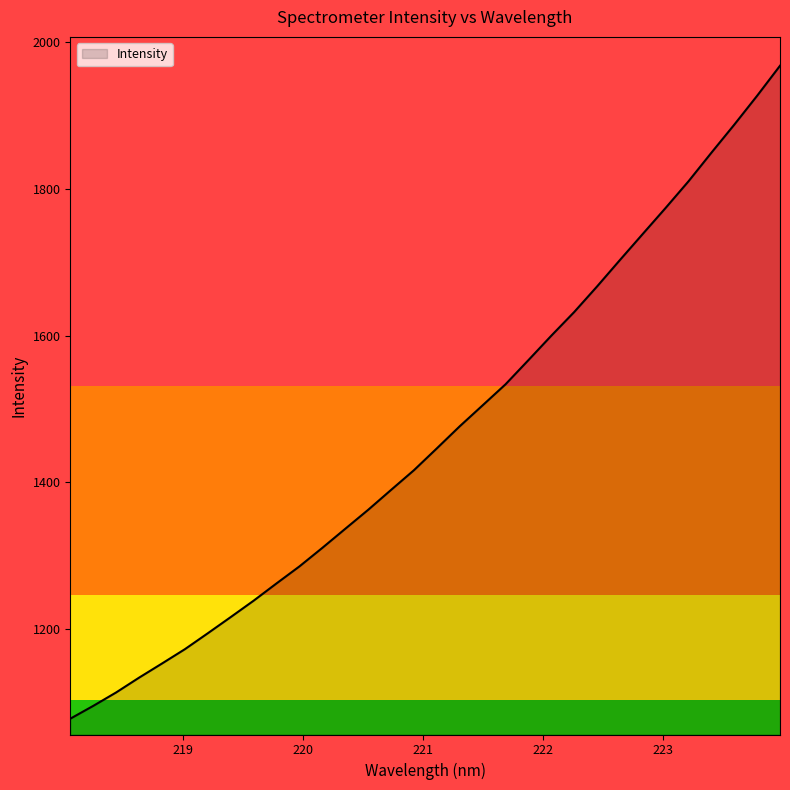

What is the maximum value shown in the chart?

1968.2